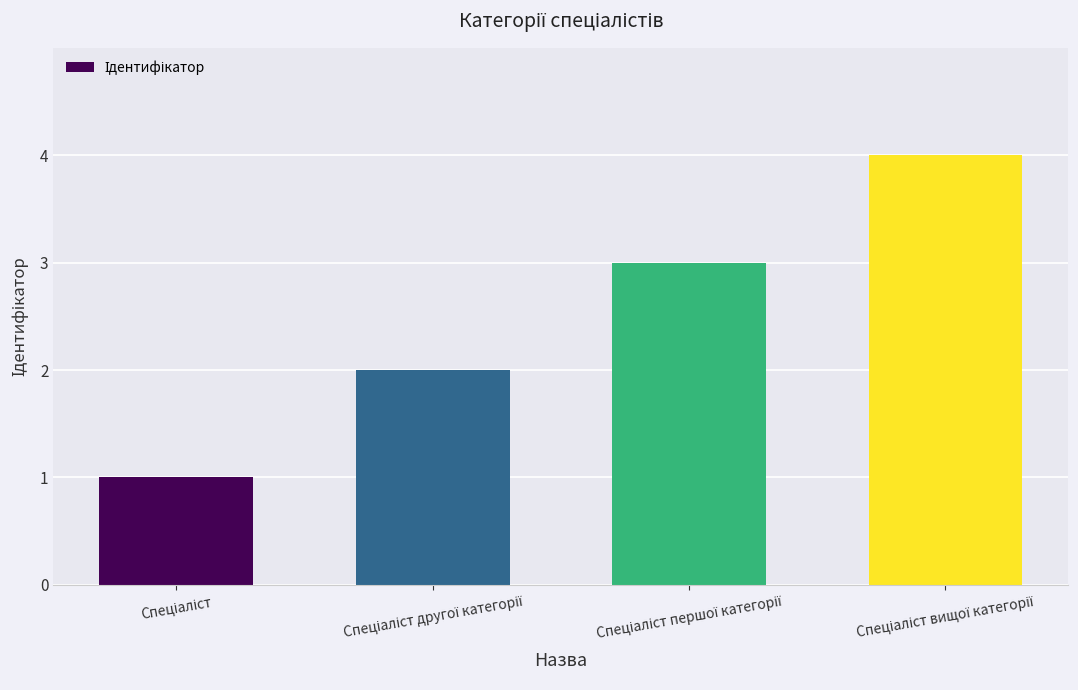

What is the difference between the maximum and minimum values?

3